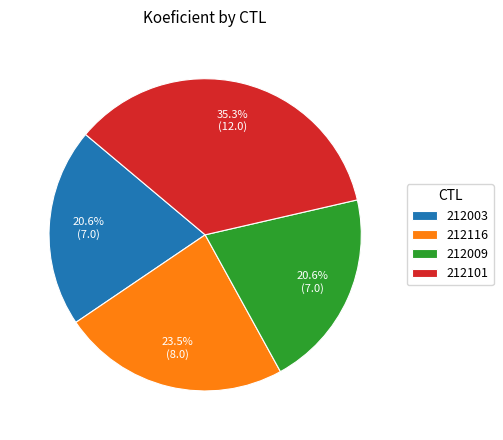

Is the sum of 212009 and 212003 greater than half?

No